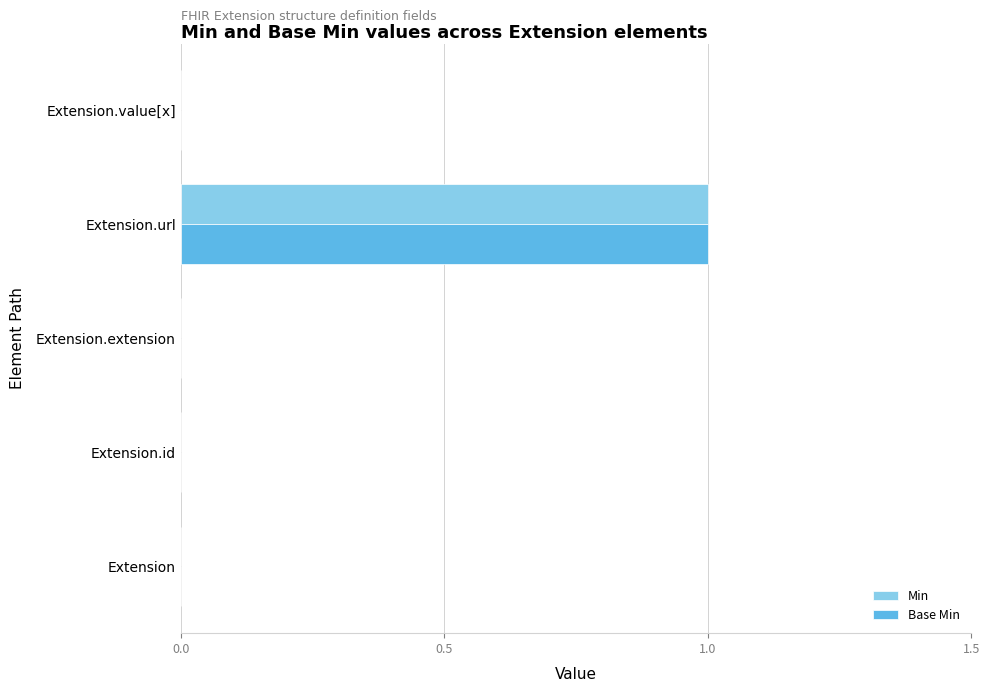

At which category is the sum across all series the highest?

Extension.url